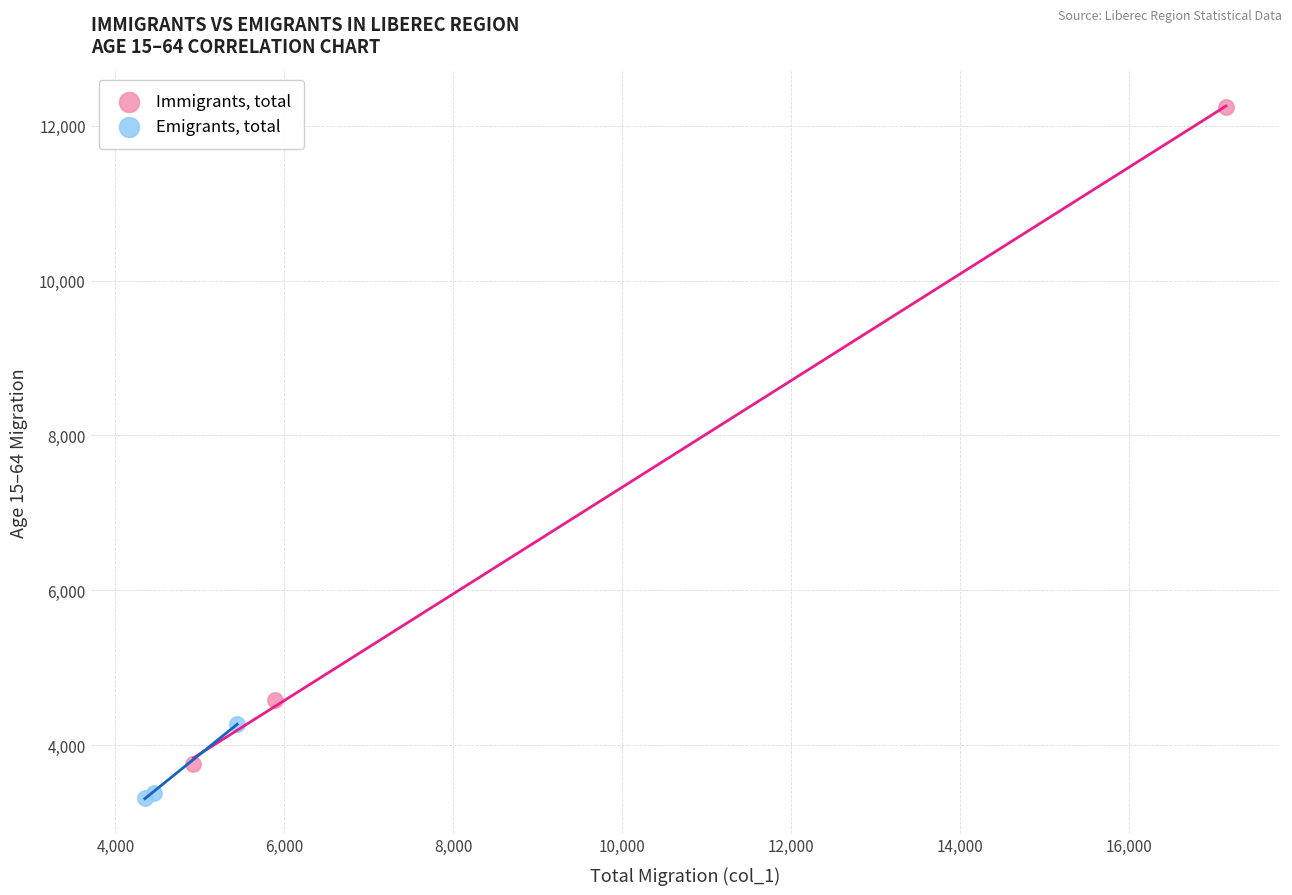

Which series reaches the maximum Y coordinate?

Immigrants, total